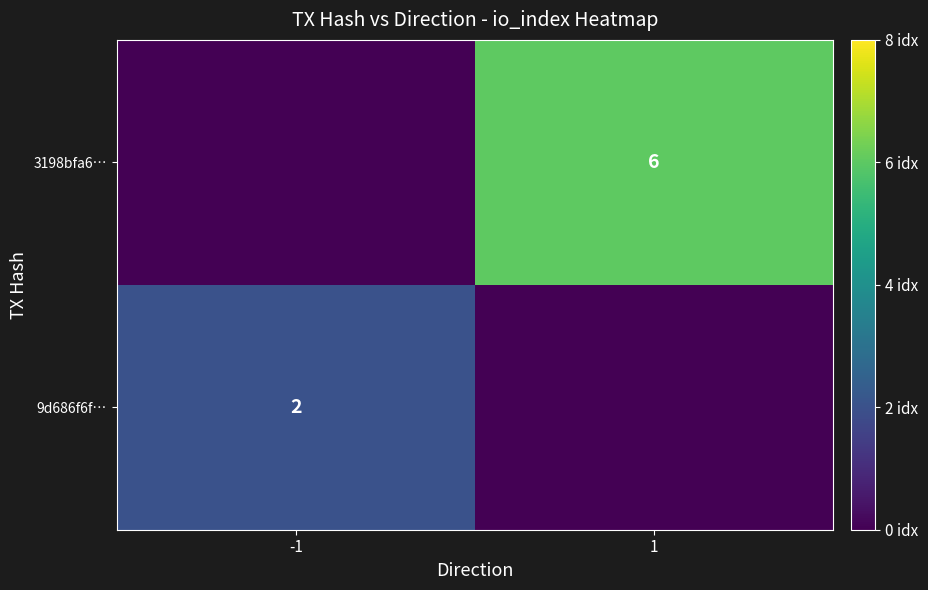

The 3198bfa6… series shows 6 at 1. True or false?

True